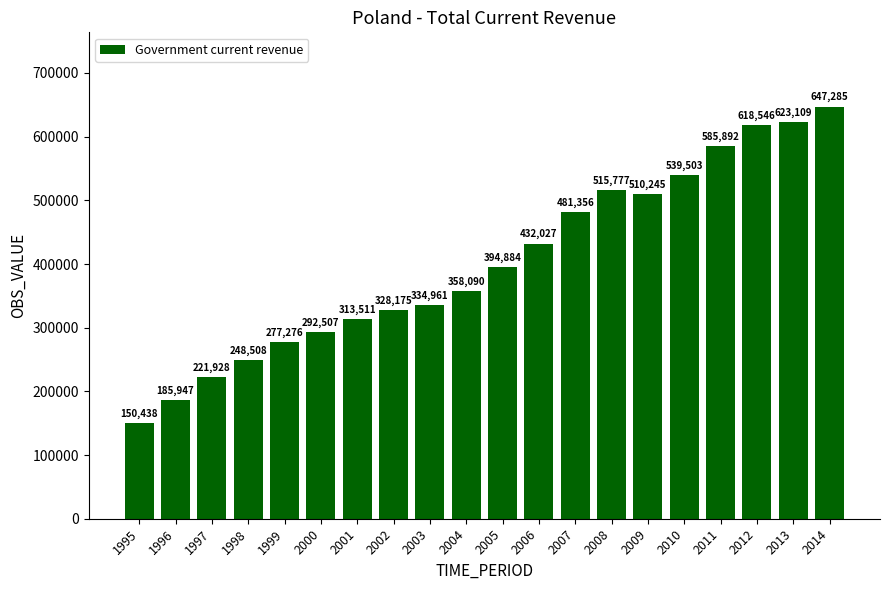

What is the change in value from 1998 to 2008?

+267269